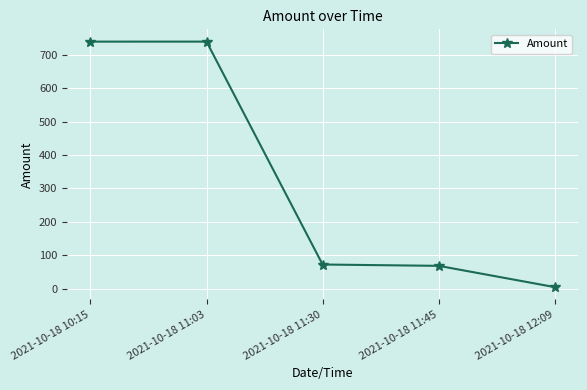

The chart shows a value of 68.6 at 2021-10-18 11:45. True or false?

True